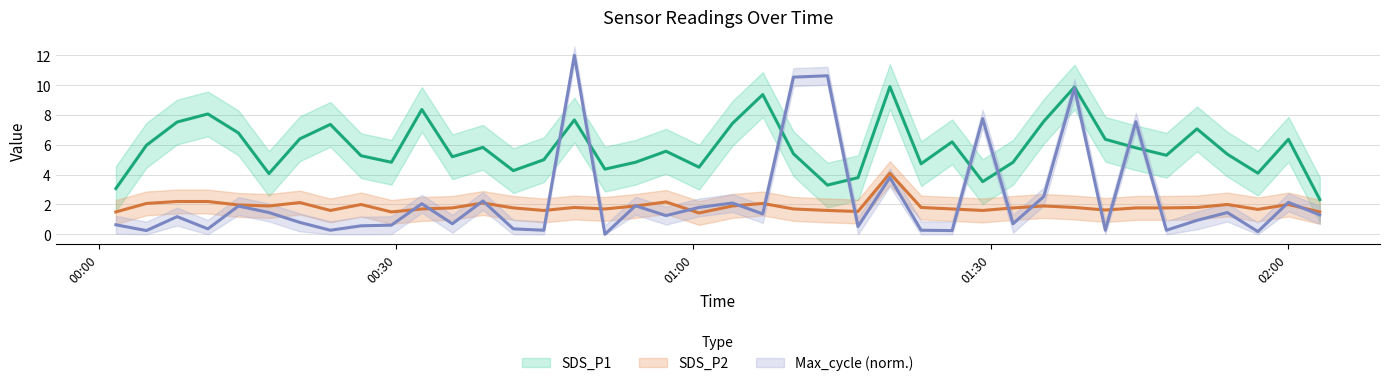

Is it true that Max_cycle equals 0.1 at 2021/05/23 00:44:54?

False